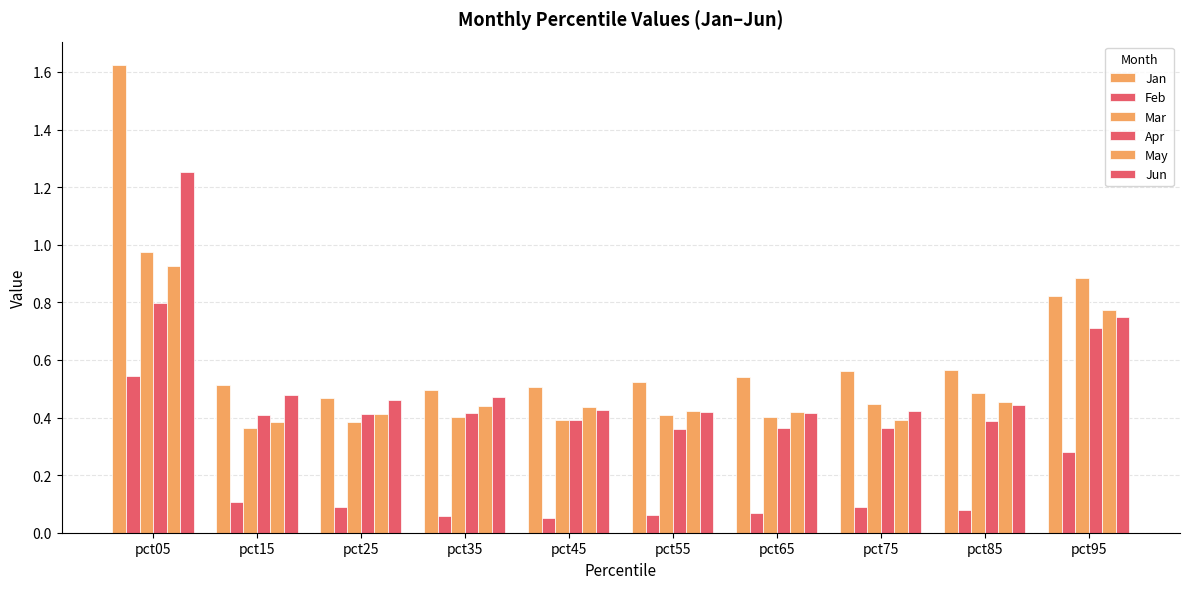

What is the difference between the second highest and minimum values in the Jun series?

0.3